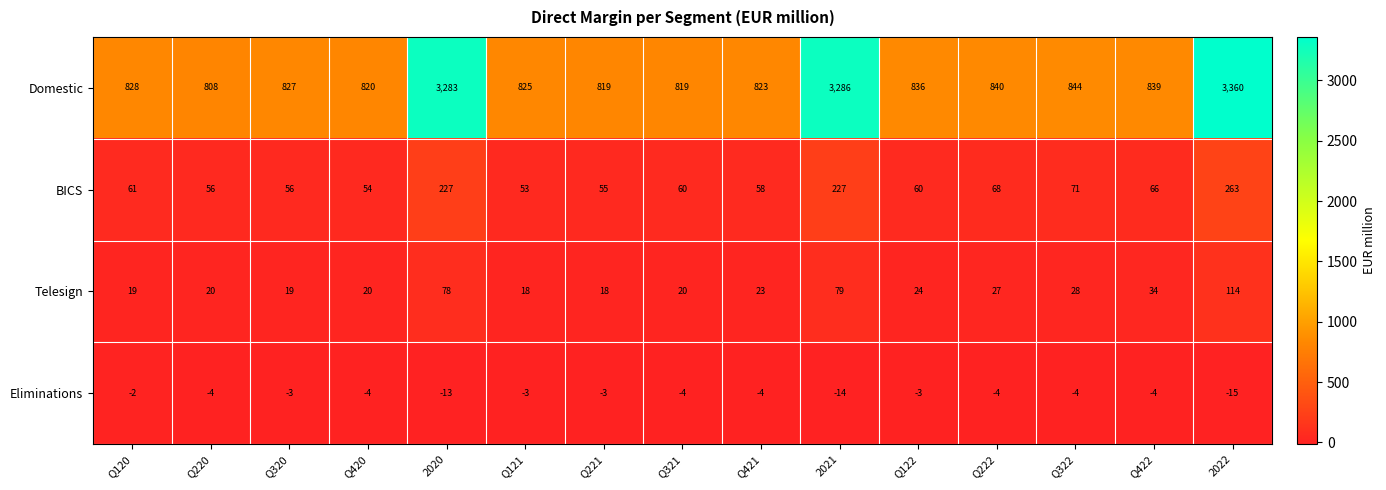

Is the value of Telesign at 2020 greater than the value of Domestic at Q120?

No